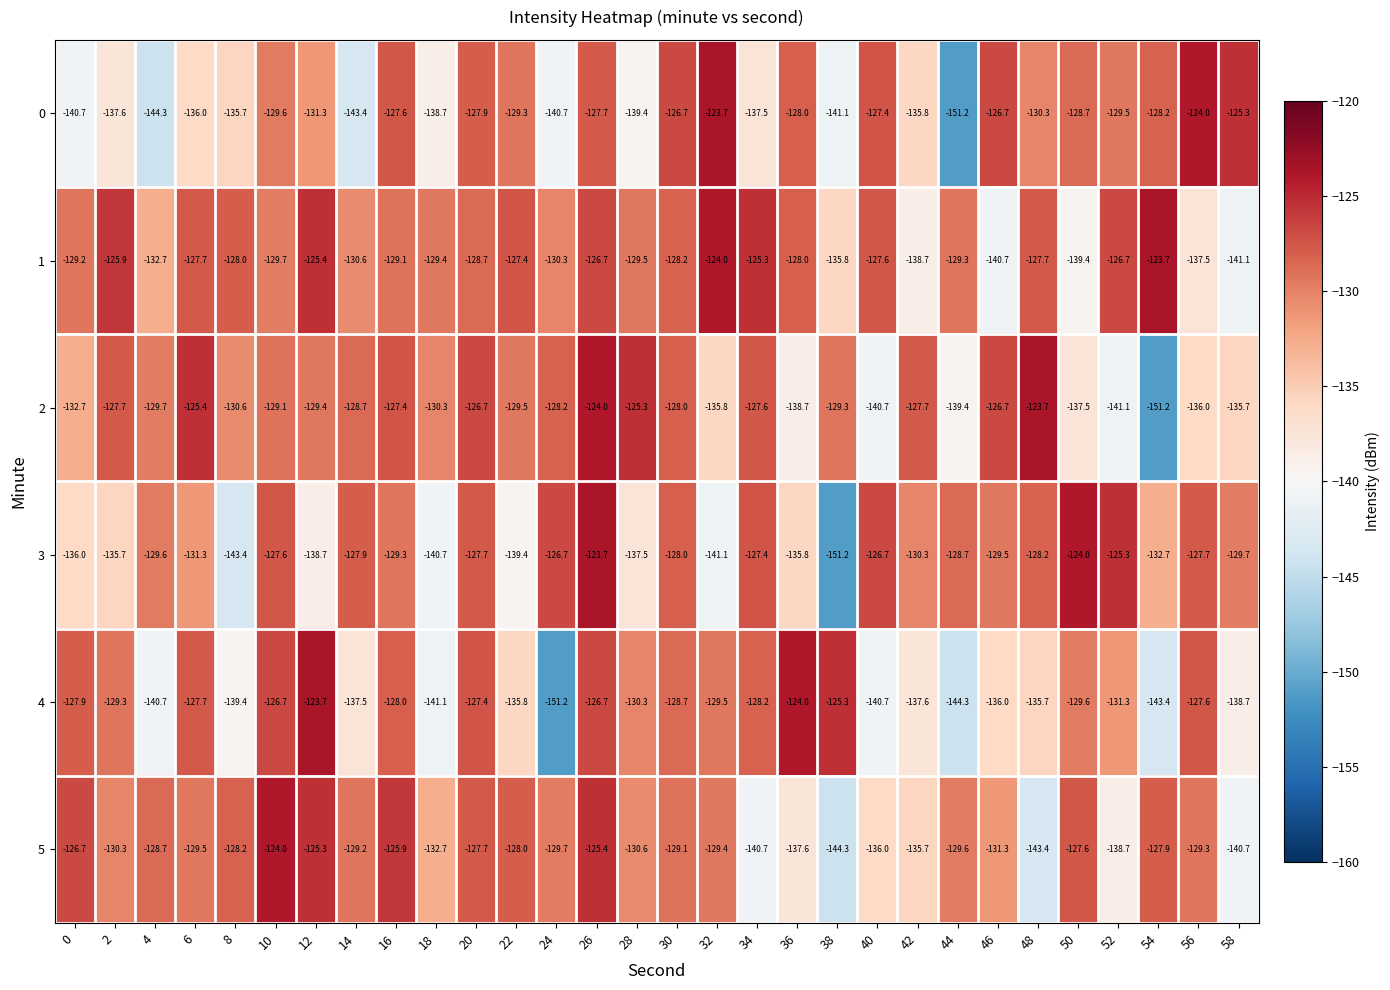

Is it true that 3 equals -235.1 at 2?

False